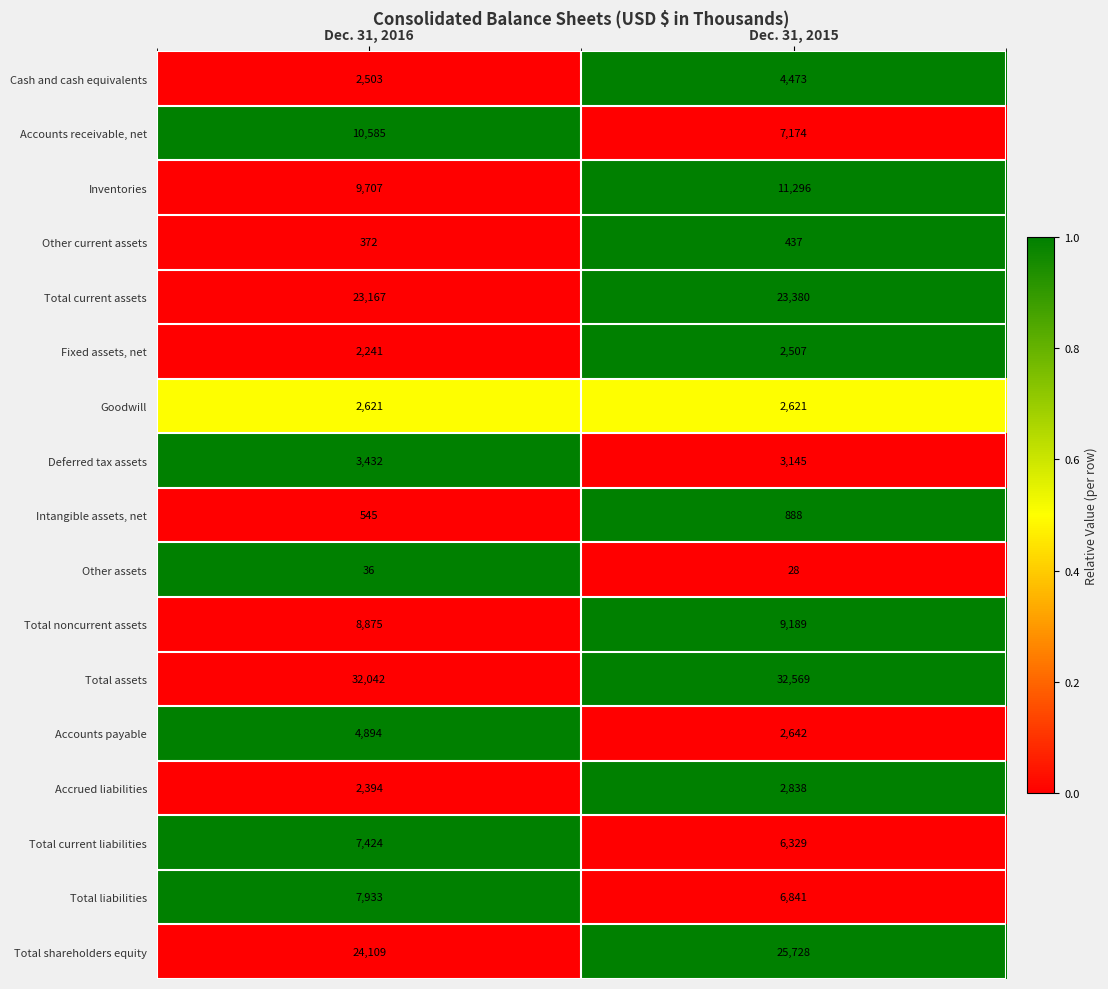

What is the difference between the highest and lowest values at Dec. 31, 2015?

32541